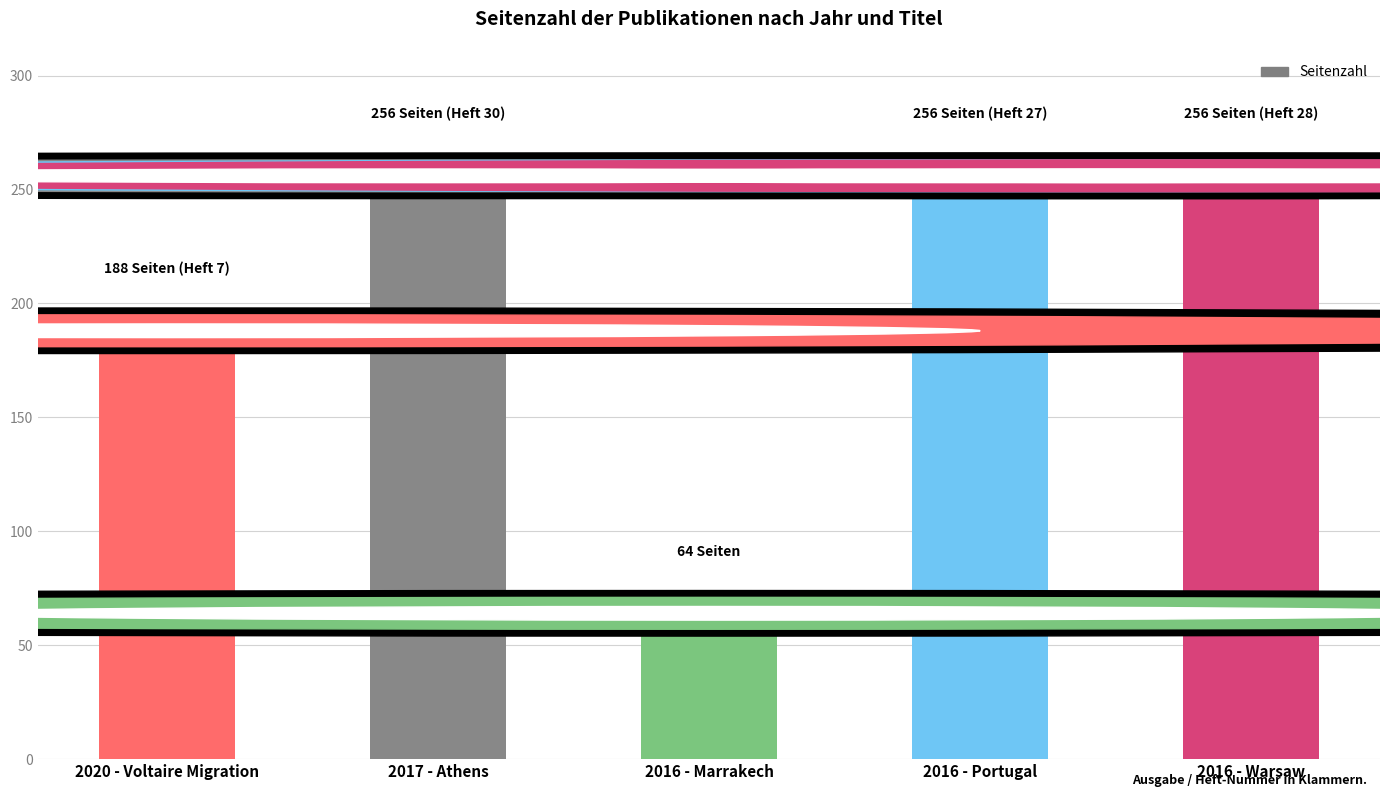

What is the change in value from 2020 - Voltaire Migration to 2016 - Portugal?

+68